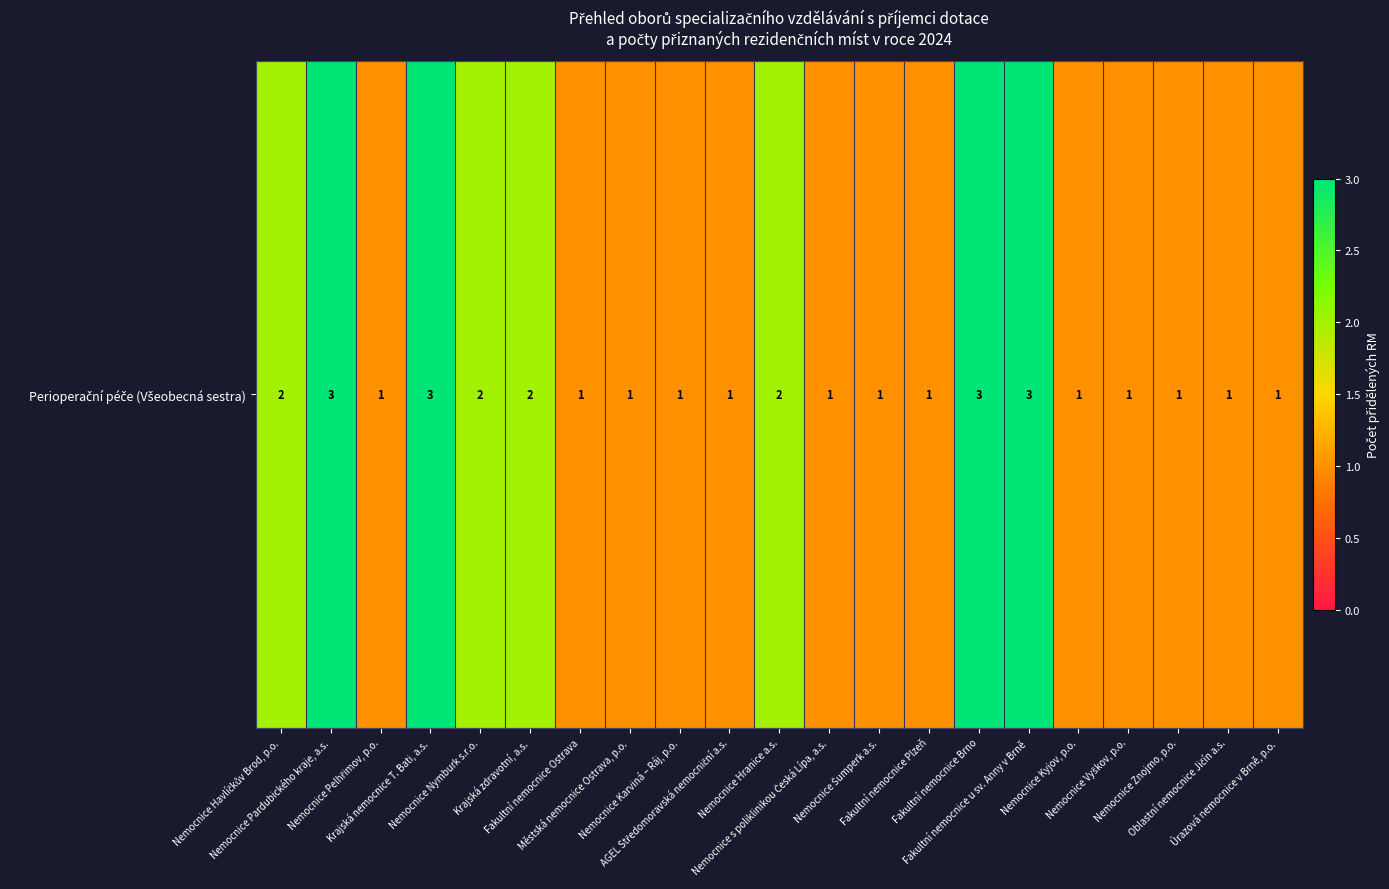

True or false: the data shows 0 at Městská nemocnice Ostrava, p.o..

False